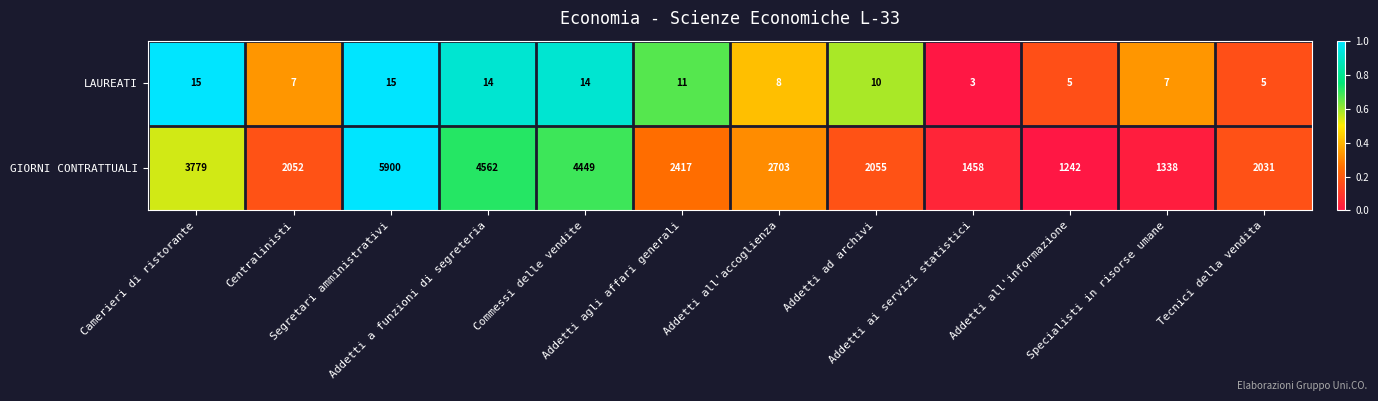

What is the average value of the LAUREATI series?

10